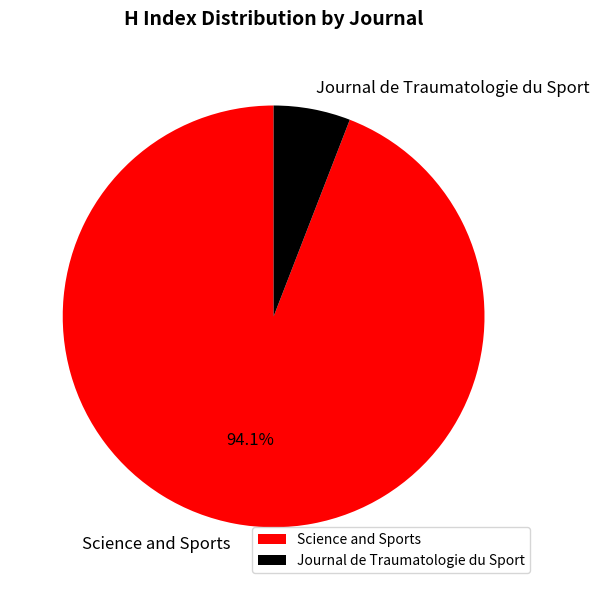

What percentage is the Science and Sports slice, to the nearest percent?

94%